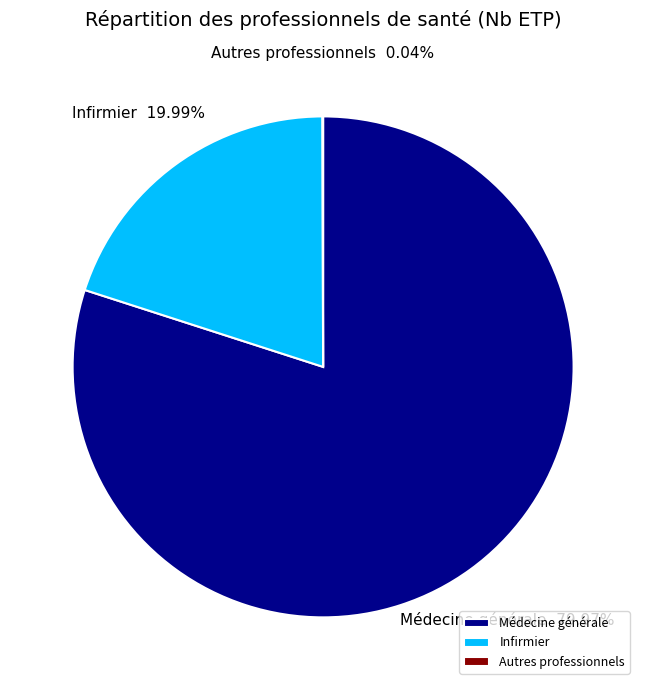

Does Infirmier represent more than half of the total?

No